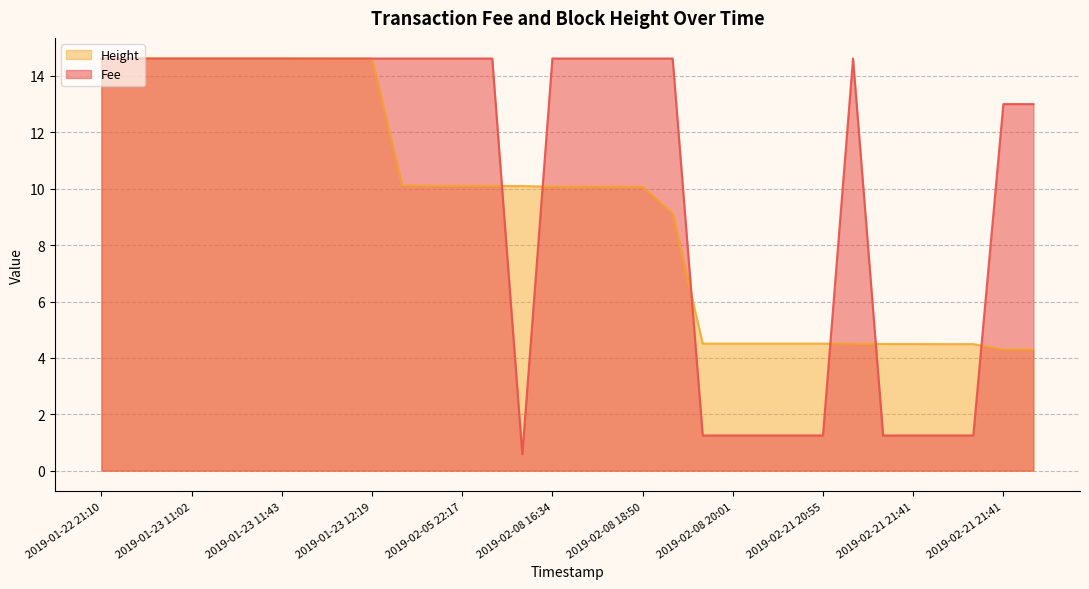

What is the value of the Fee point at the 11th from the left?

14.6